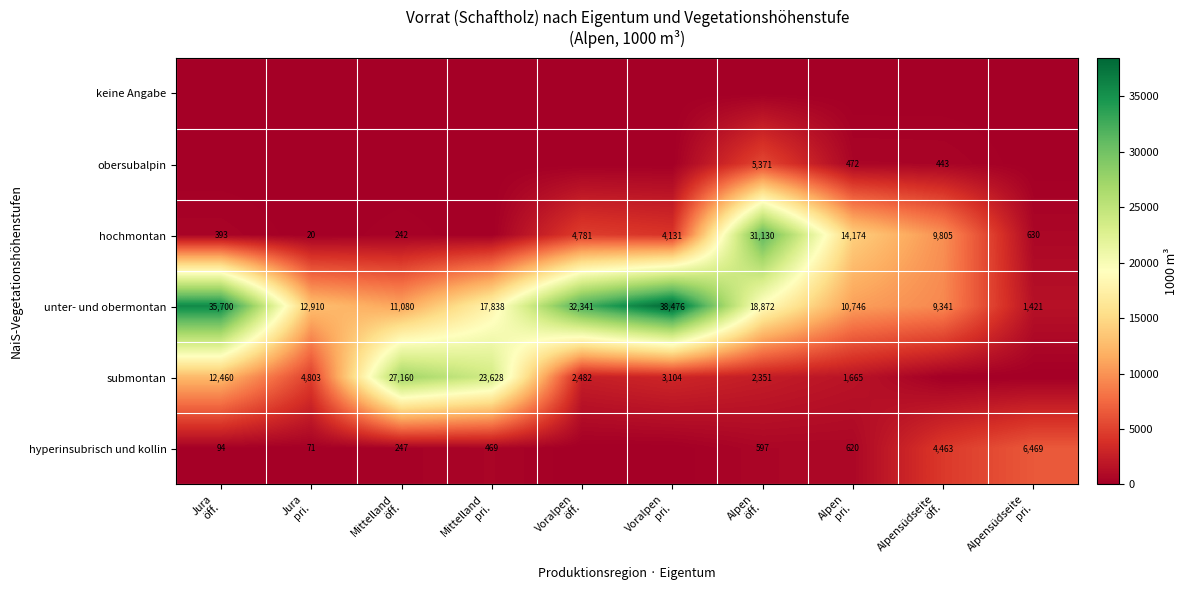

True or false: unter- und obermontan has a value of 11080 at Mittelland öff..

True